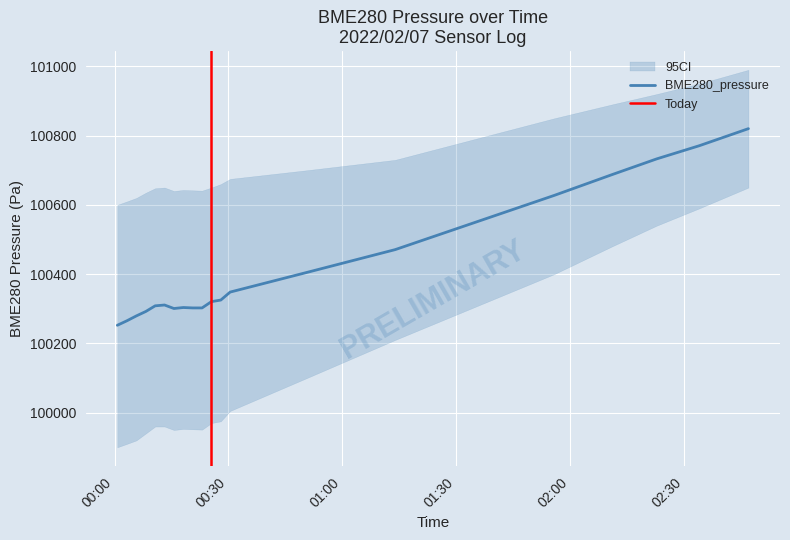

True or false: BME280_temperature and Signal intersect in this chart.

False